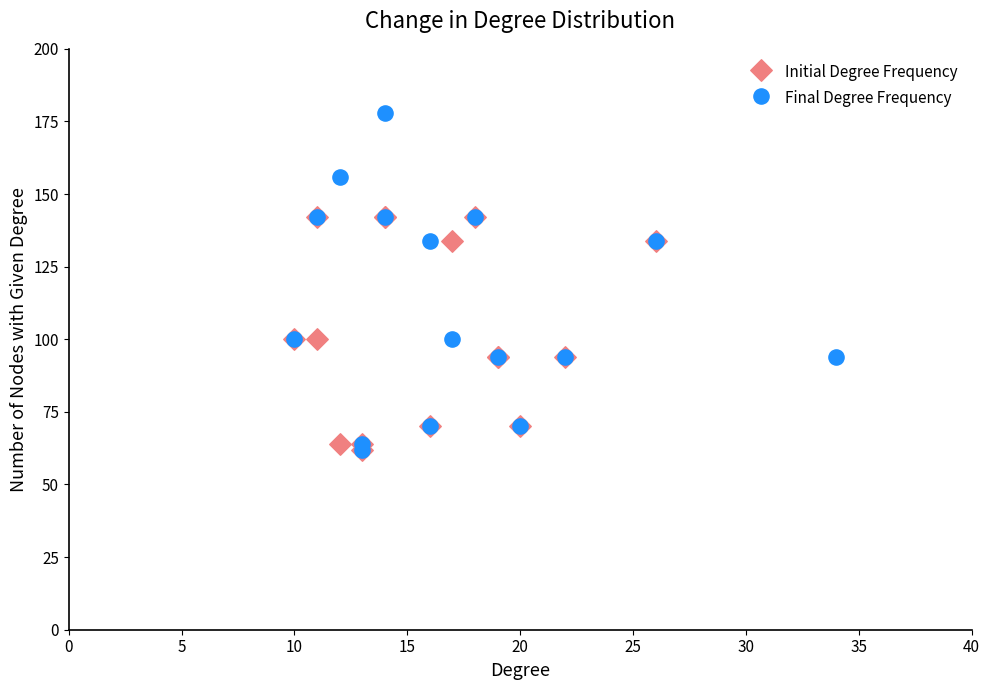

What are all the series names shown in the legend?

Initial Degree Frequency, Final Degree Frequency